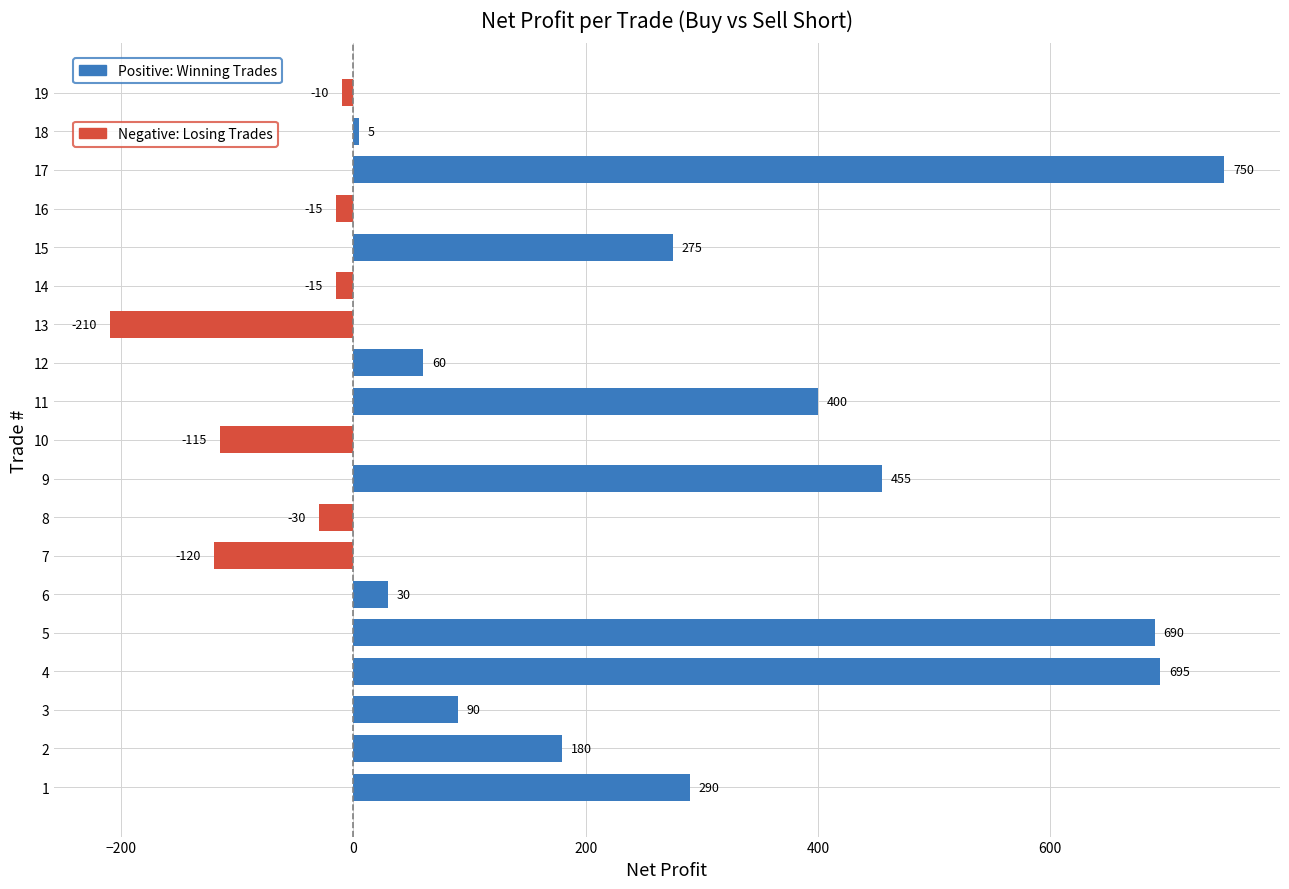

Which has a higher value, 5 or 6?

5